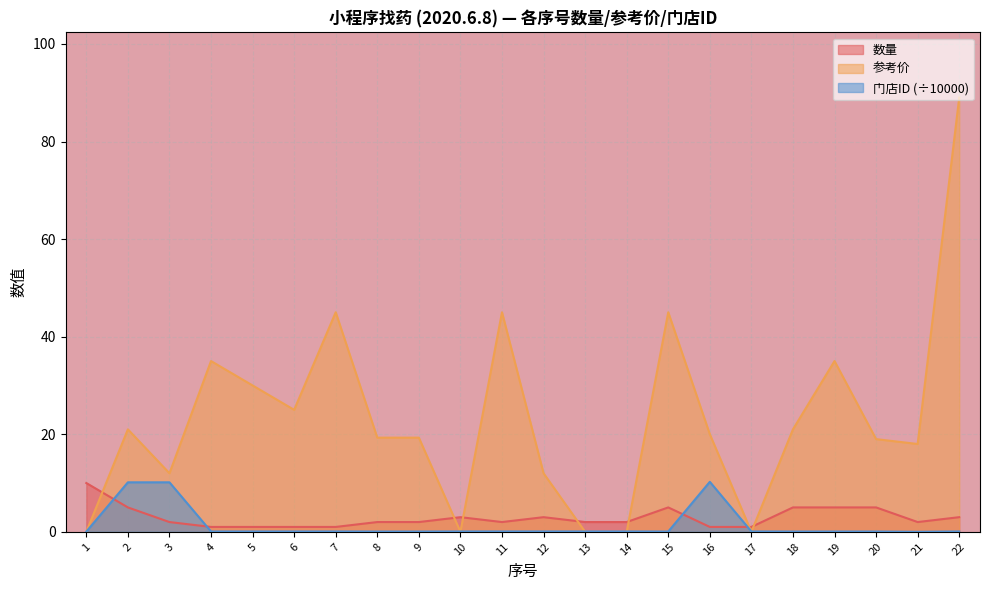

What is the value of the 门店ID point at the 19th from the left?

0.1